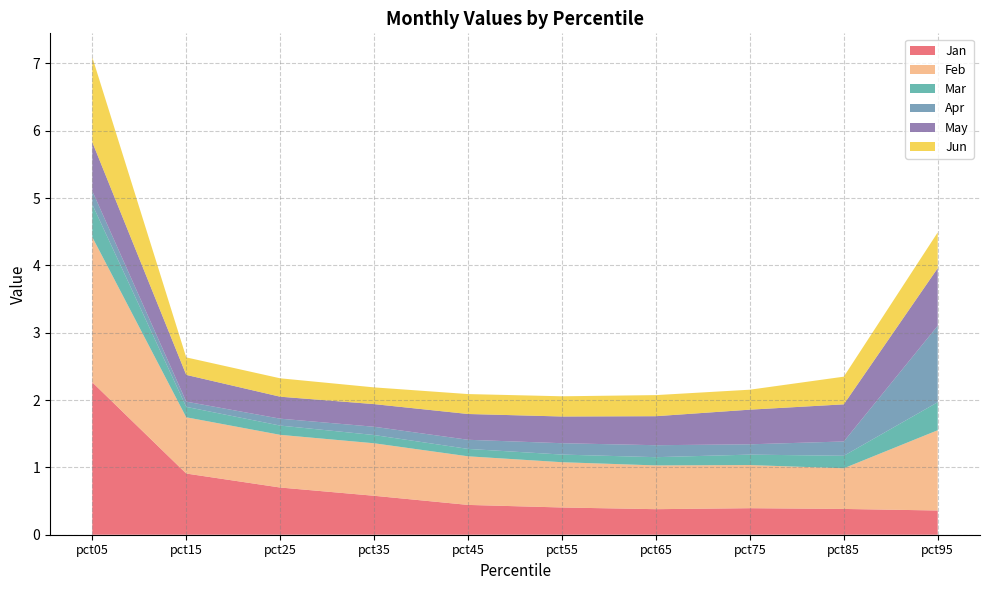

Reading left to right, what are all the values shown in this chart?

Jan: pct05=2.3	pct15=0.9	pct25=0.7	pct35=0.6	pct45=0.4	pct55=0.4	pct65=0.4	pct75=0.4	pct85=0.4	pct95=0.4
Feb: pct05=2.2	pct15=0.8	pct25=0.8	pct35=0.8	pct45=0.7	pct55=0.7	pct65=0.6	pct75=0.6	pct85=0.6	pct95=1.2
Mar: pct05=0.5	pct15=0.2	pct25=0.1	pct35=0.1	pct45=0.1	pct55=0.1	pct65=0.1	pct75=0.2	pct85=0.2	pct95=0.4
Apr: pct05=0.2	pct15=0.1	pct25=0.1	pct35=0.1	pct45=0.1	pct55=0.2	pct65=0.2	pct75=0.2	pct85=0.2	pct95=1.1
May: pct05=0.7	pct15=0.4	pct25=0.3	pct35=0.3	pct45=0.4	pct55=0.4	pct65=0.4	pct75=0.5	pct85=0.6	pct95=0.9
Jun: pct05=1.3	pct15=0.3	pct25=0.3	pct35=0.2	pct45=0.3	pct55=0.3	pct65=0.3	pct75=0.3	pct85=0.4	pct95=0.5